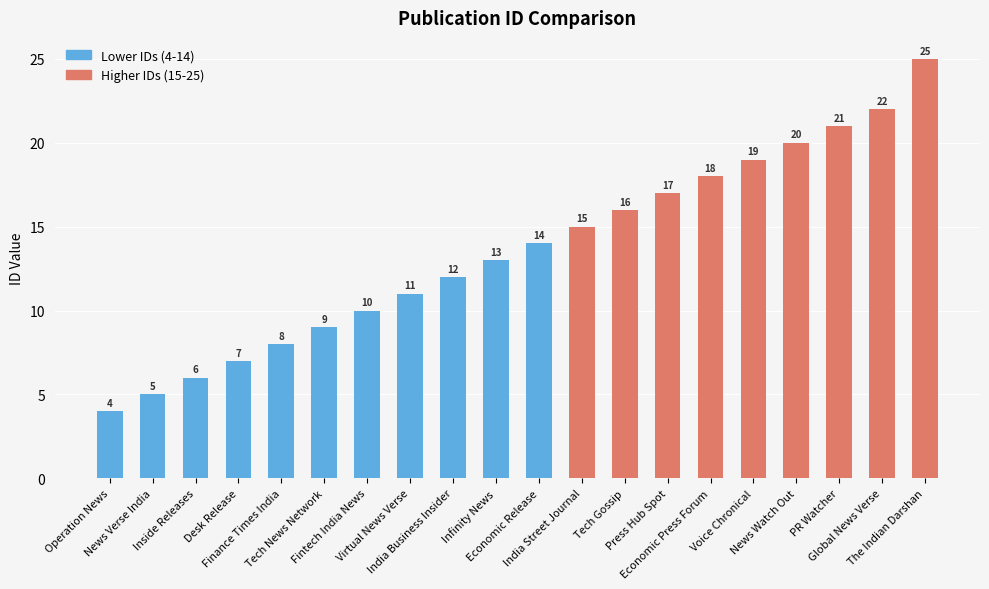

Which has a higher value, India Business Insider or News Watch Out?

News Watch Out